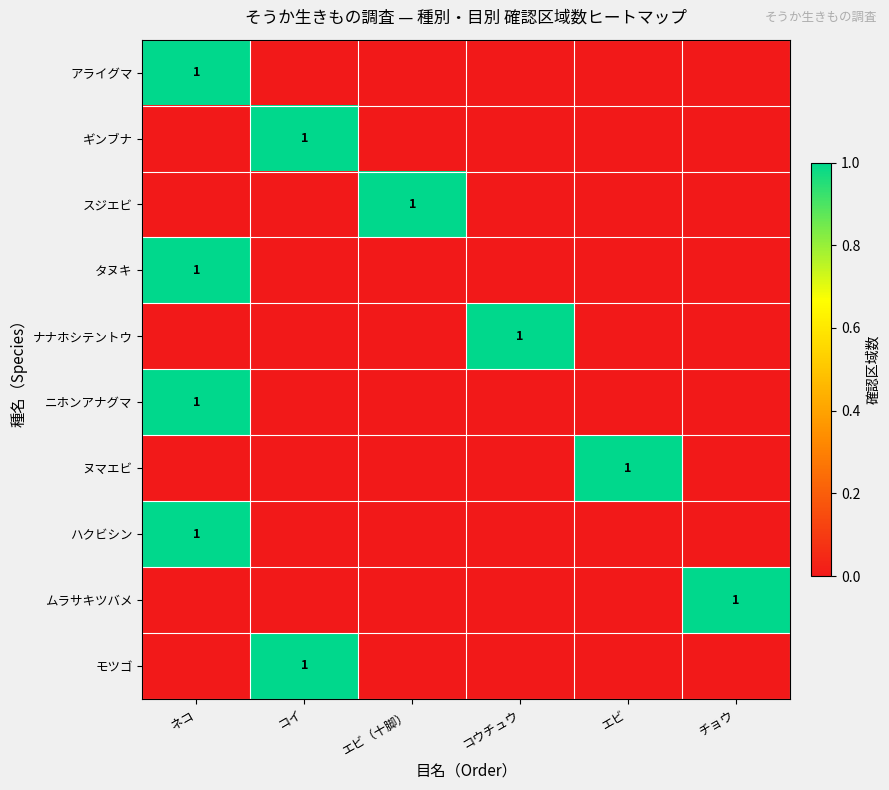

True or false: タヌキ has a value of 2 at ネコ.

False